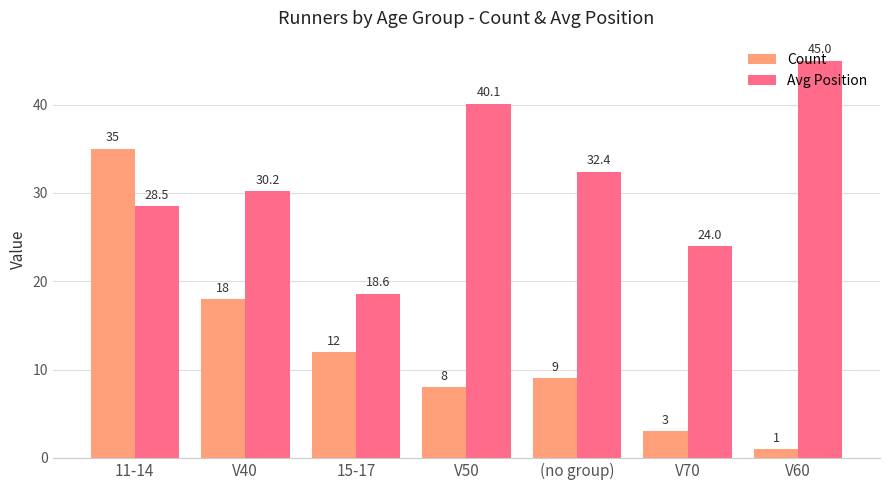

Reading left to right, extract all data points from this chart.

Count: 11-14=35.0	V40=18.0	15-17=12.0	V50=8.0	(no group)=9.0	V70=3.0	V60=1.0
Avg Position: 11-14=28.5	V40=30.2	15-17=18.6	V50=40.1	(no group)=32.4	V70=24.0	V60=45.0